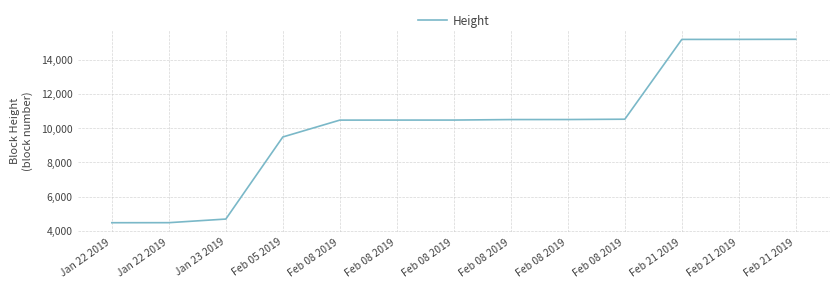

Does the chart display data point markers on the line(s)?

No